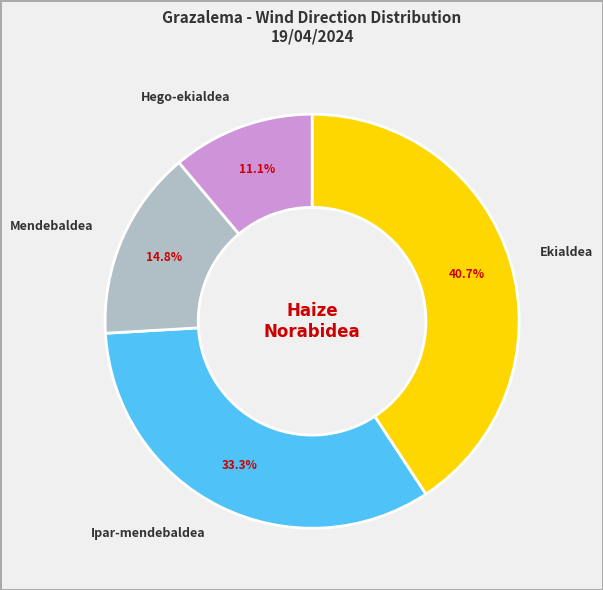

To the nearest percent, what is the average slice percentage?

25%